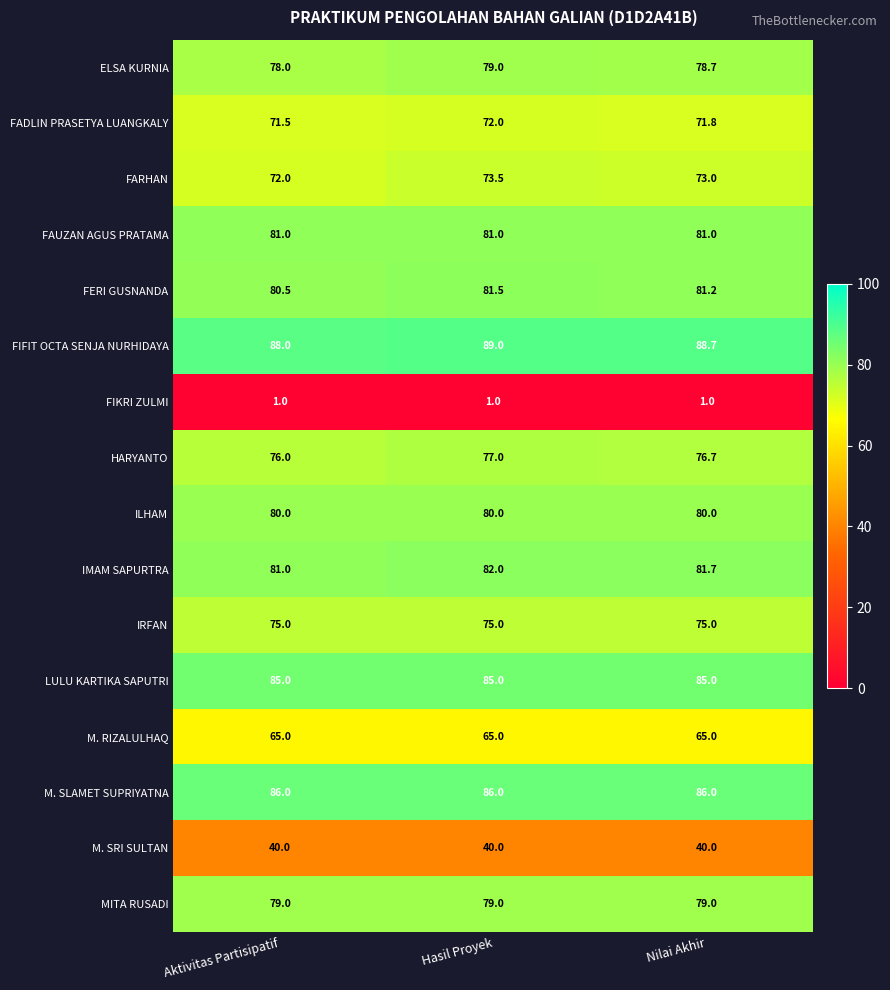

Between Aktivitas Partisipatif and Hasil Proyek, which series saw the biggest shift?

FARHAN